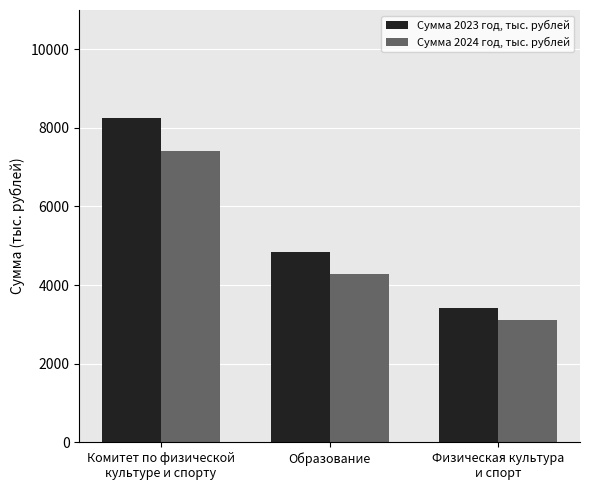

How many values in the Сумма 2023 год, тыс. рублей series are below 4829?

1